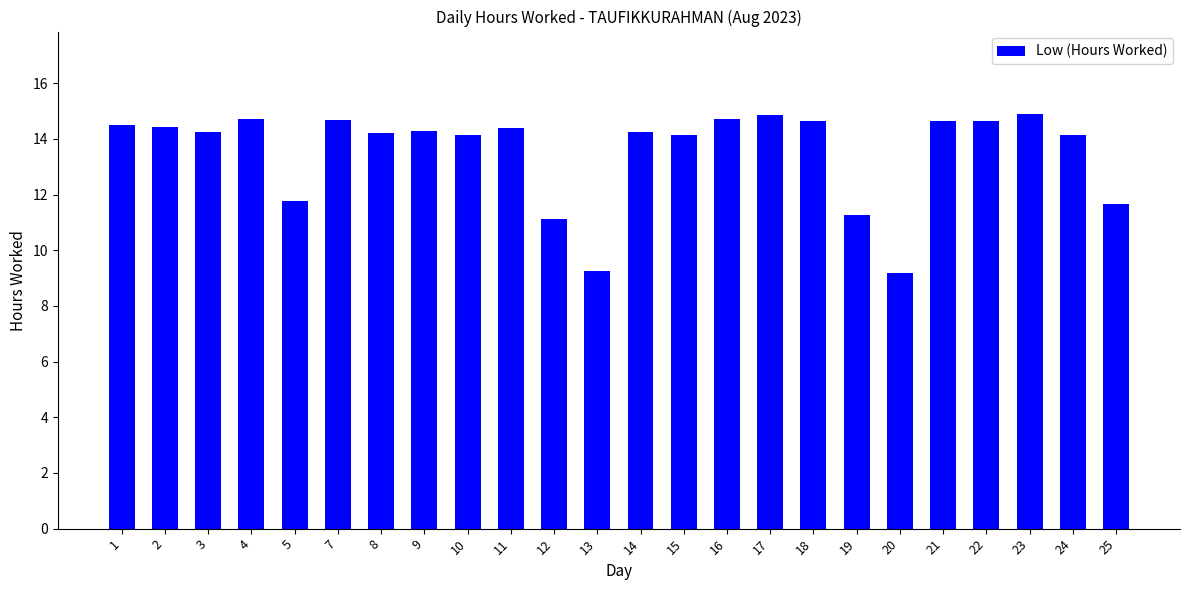

What is the minimum value shown in the chart?

9.2